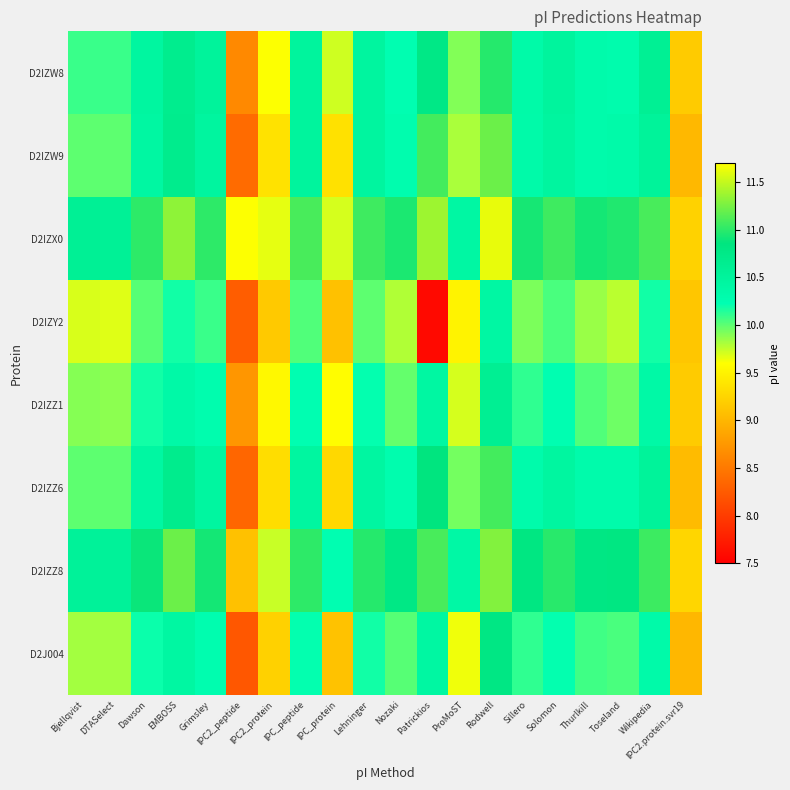

How many series are shown in this chart?

8